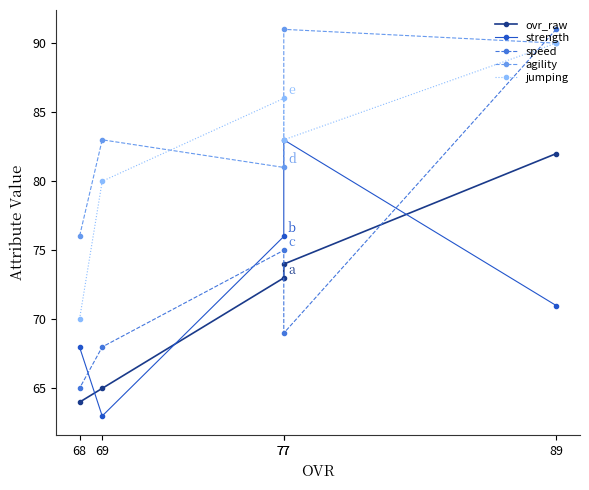

What is the sum of all ovr_raw values?

358